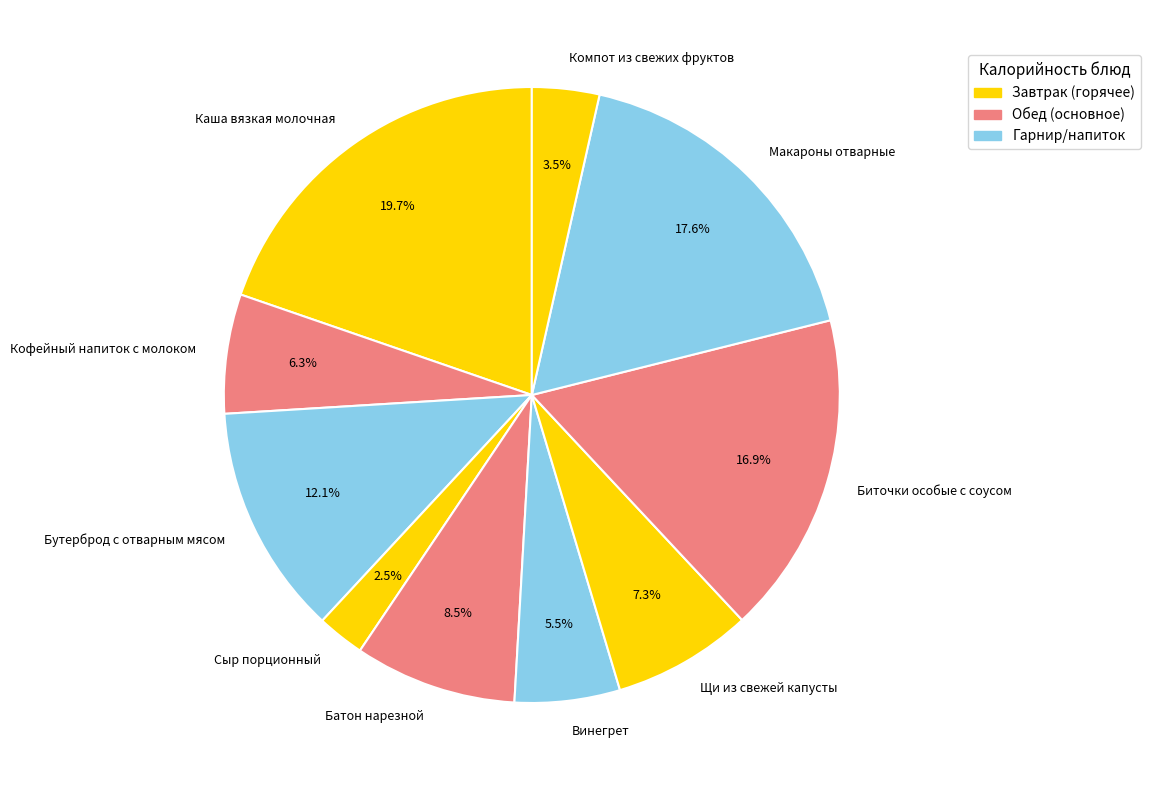

What is the ratio of the value at Щи из свежей капусты to the value at Компот из свежих фруктов?

2.1